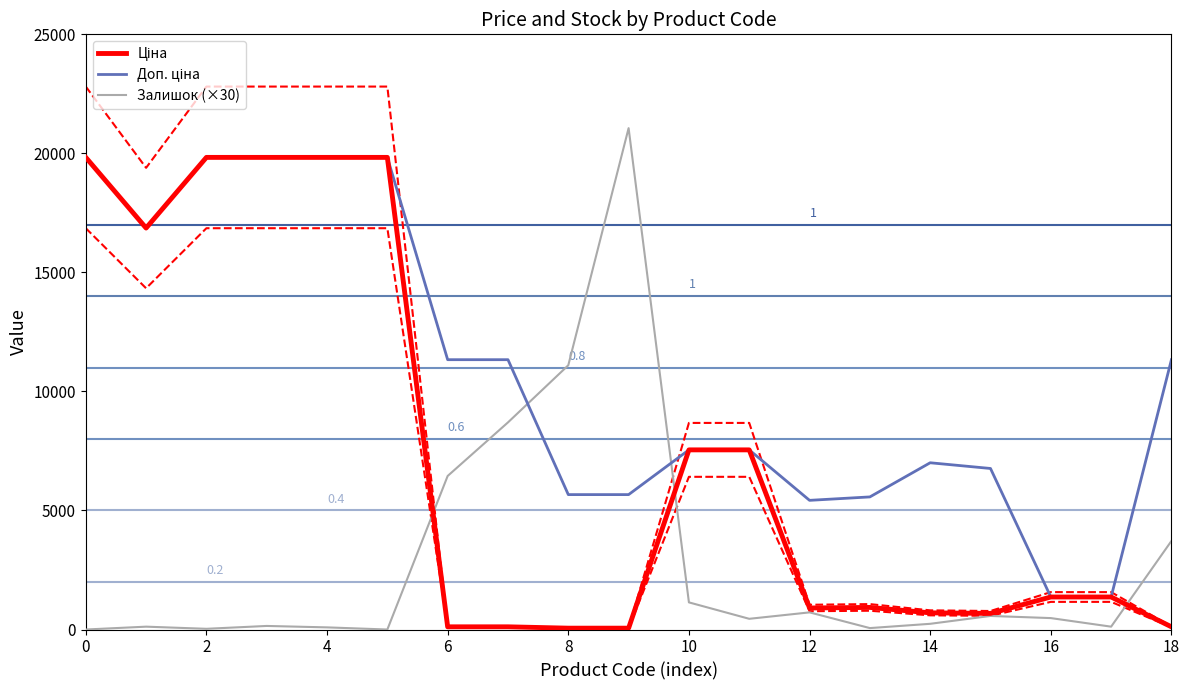

Where is the first local minimum for Доп. ціна?

2